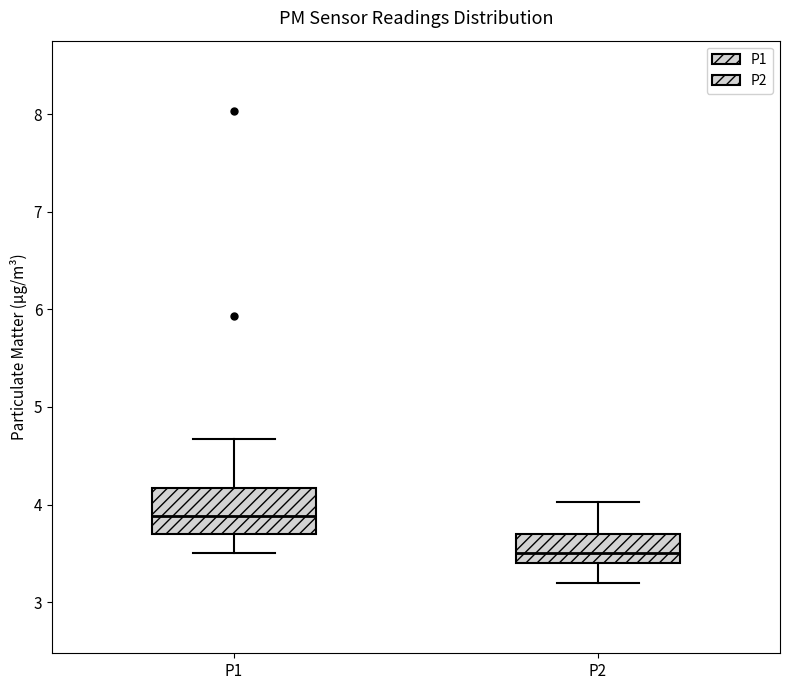

Reading left to right, read every box against the y-axis: the position of its median line, the range the box covers, and the ends of its whiskers. The values are not printed on the chart, so give them approximately, as read against the axis.

P1: median 3.9, box 3.7 to 4.2, whiskers 3.5 to 4.7
P2: median 3.5, box 3.4 to 3.7, whiskers 3.2 to 4.0